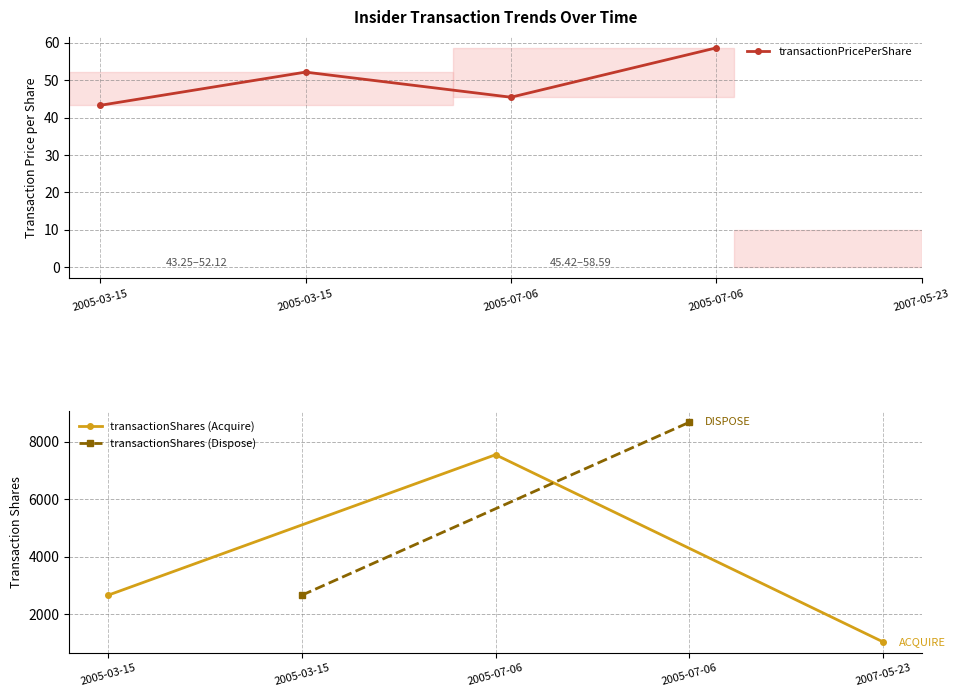

Where does the transactionPricePerShare series first go above 45?

2005-03-15